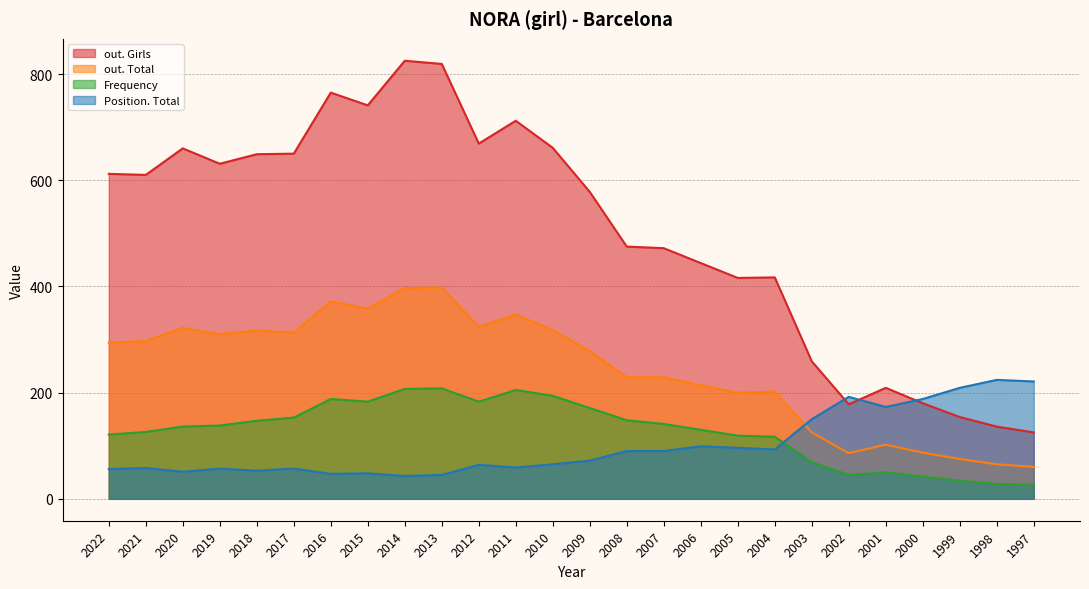

Reading left to right, what are all the values shown in this chart?

Frequency: 2022=121	2021=126	2020=136	2019=138	2018=147	2017=153	2016=188	2015=183	2014=207	2013=208	2012=183	2011=205	2010=194	2009=171	2008=148	2007=141	2006=130	2005=119	2004=117	2003=69	2002=45	2001=50	2000=42	1999=34	1998=28	1997=26
Position. Total: 2022=56	2021=58	2020=51	2019=57	2018=53	2017=57	2016=47	2015=48	2014=43	2013=45	2012=64	2011=59	2010=65	2009=72	2008=90	2007=90	2006=99	2005=96	2004=93	2003=150	2002=192	2001=173	2000=188	1999=209	1998=224	1997=221
out. Total: 2022=294	2021=297	2020=322	2019=310	2018=317	2017=313	2016=372	2015=358	2014=397	2013=398	2012=324	2011=347	2010=318	2009=278	2008=229	2007=229	2006=214	2005=200	2004=202	2003=125	2002=86	2001=102	2000=87	1999=75	1998=65	1997=60
out. Girls: 2022=612	2021=610	2020=660	2019=631	2018=649	2017=650	2016=765	2015=741	2014=825	2013=819	2012=669	2011=712	2010=661	2009=578	2008=475	2007=472	2006=444	2005=416	2004=417	2003=259	2002=178	2001=209	2000=180	1999=154	1998=136	1997=125